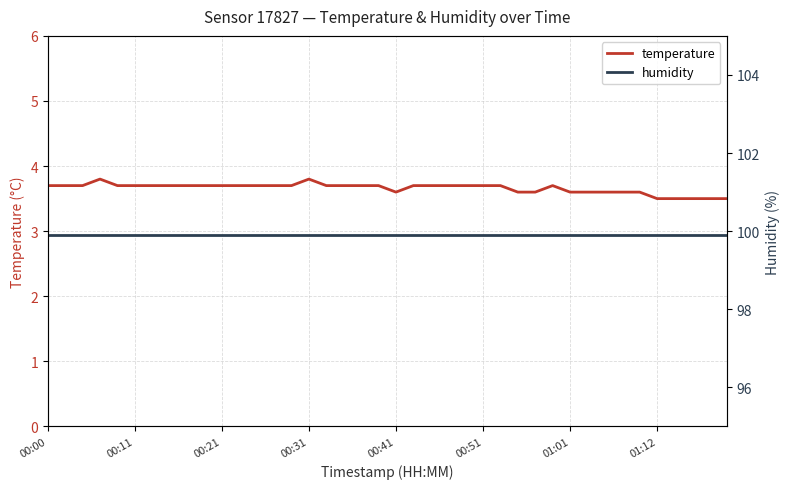

Rank the series by their maximum value, from lowest to highest.

temperature, humidity